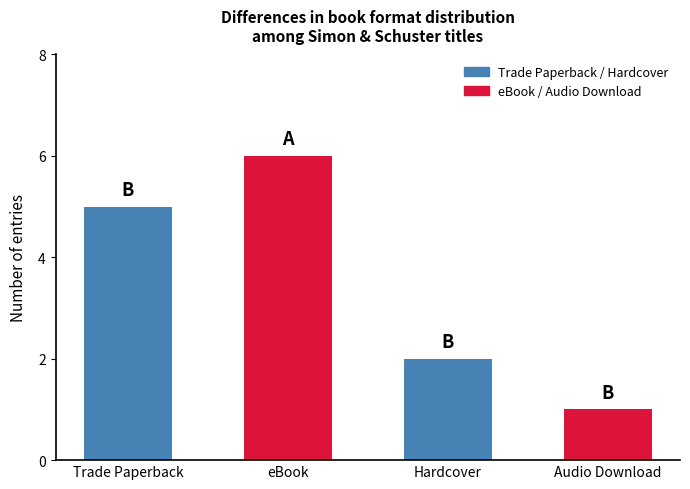

What is the ratio of the value at Trade Paperback to the value at eBook?

0.8